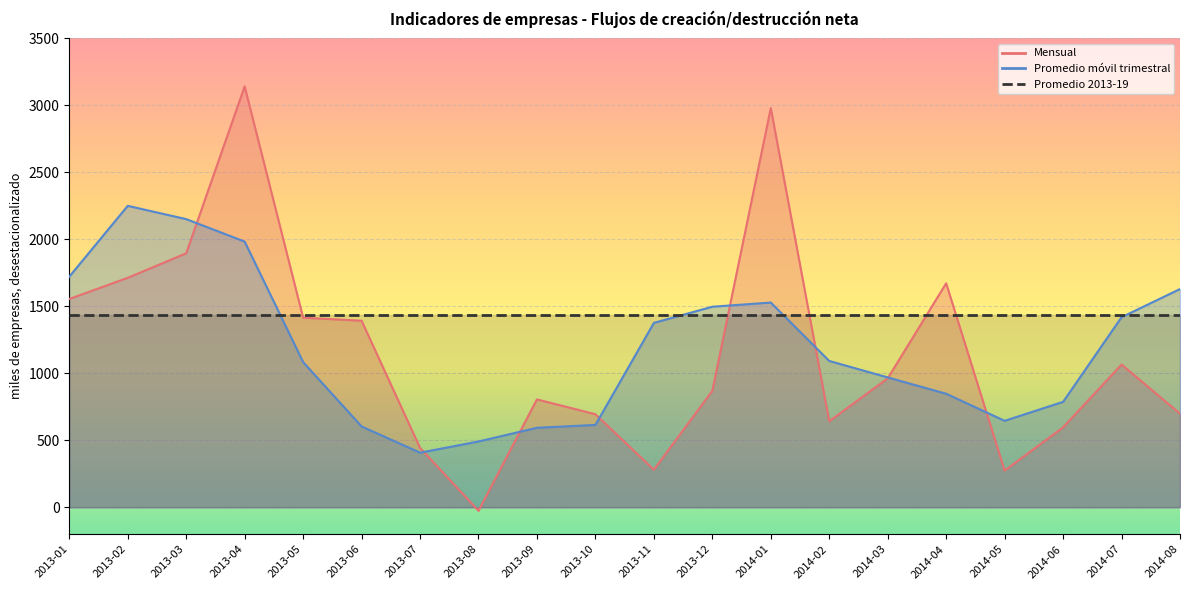

At how many categories does at least one series exceed 624?

18